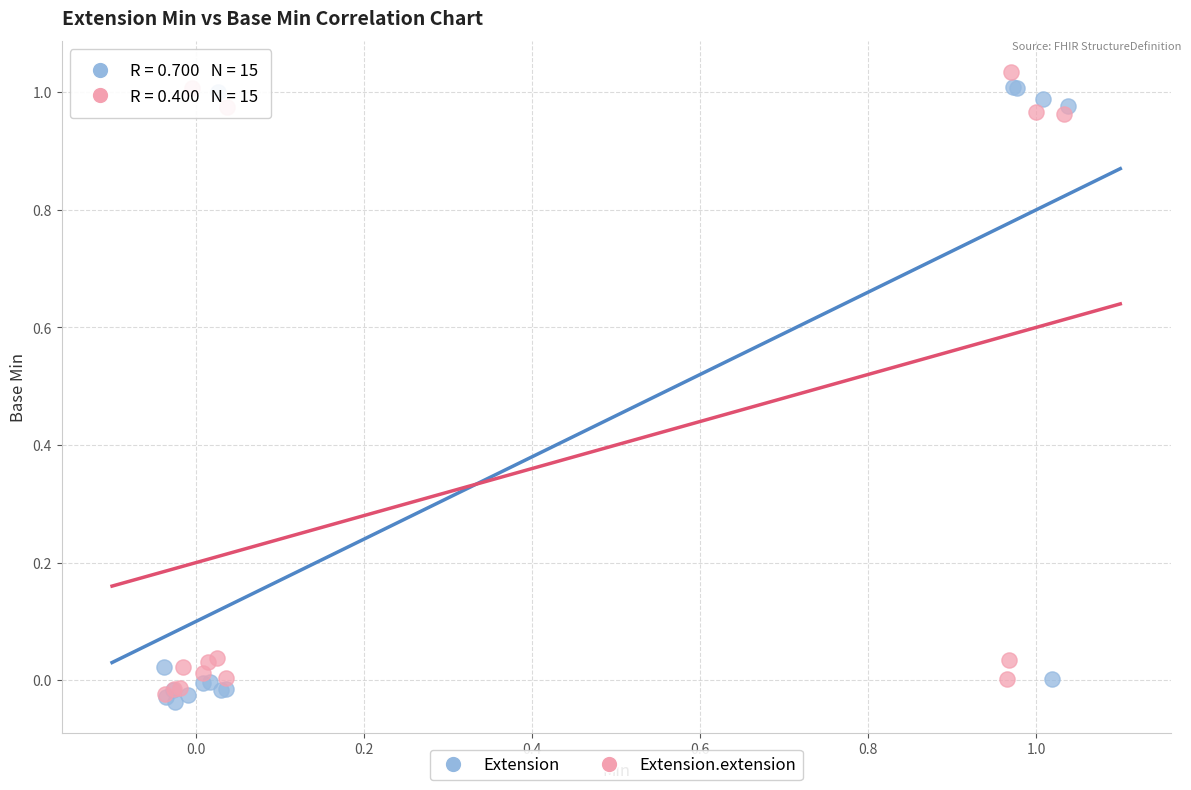

What are all the series names shown in the legend?

Extension, Extension.extension